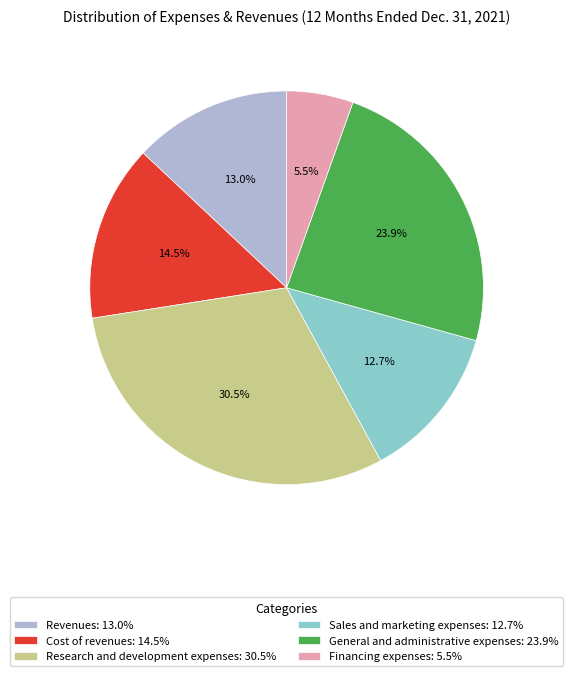

Between General and administrative expenses and Cost of revenues, which is larger?

General and administrative expenses